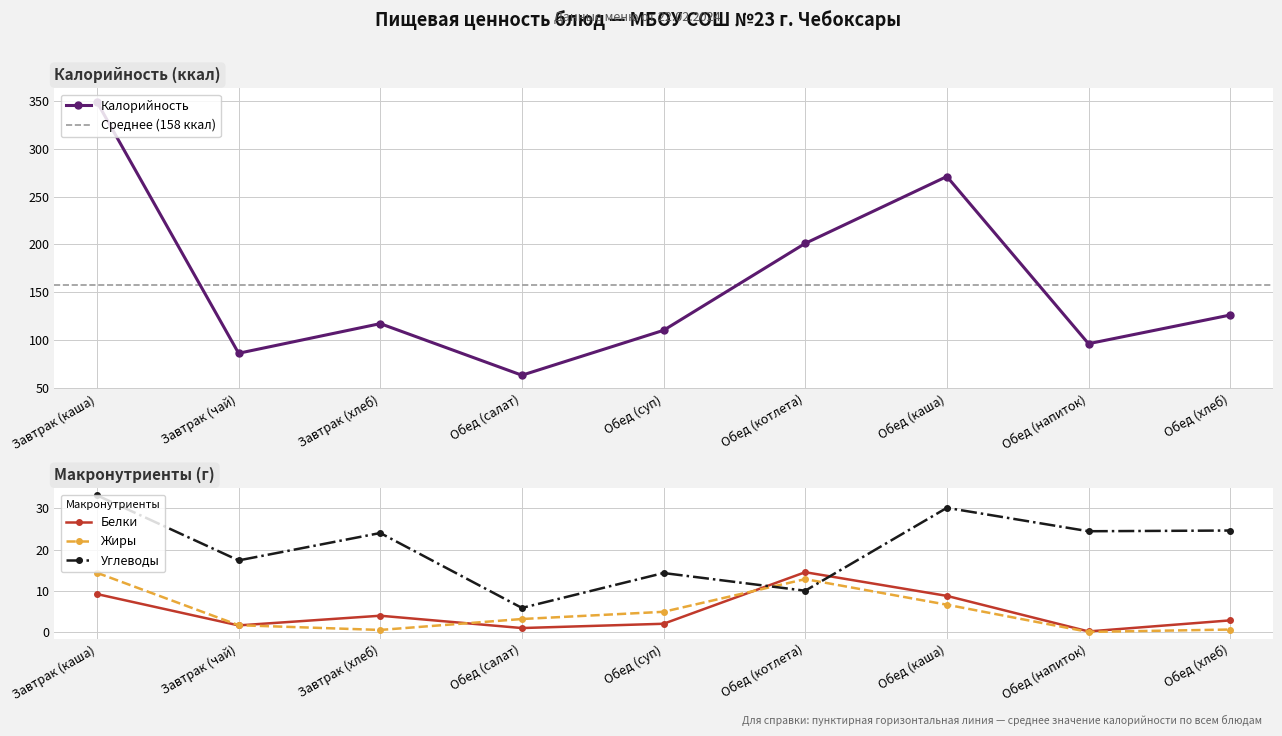

Which series has the largest range (max minus min)?

Калорийность